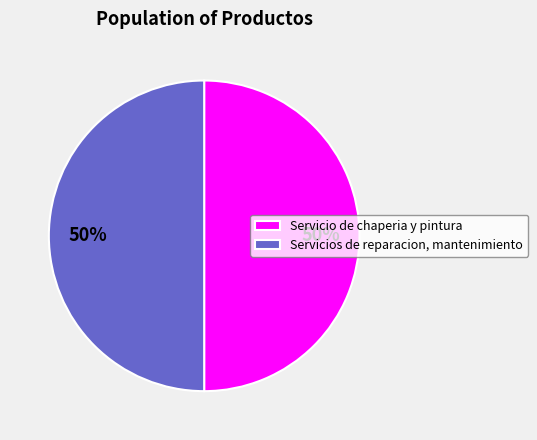

To the nearest percent, what is the average slice percentage?

50%